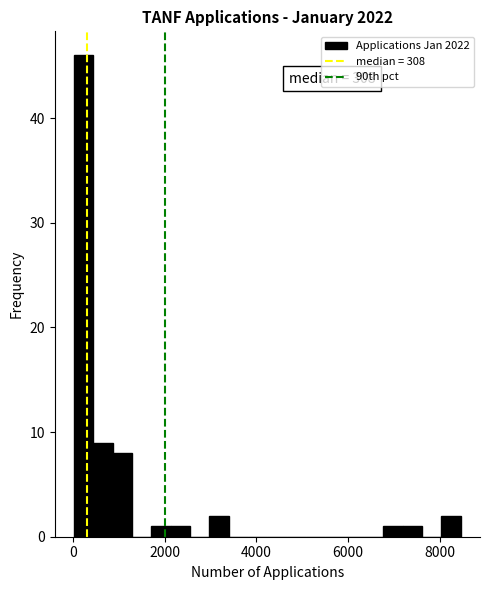

Around what value on the x-axis is the tallest bar? Give the approximate position of its centre, as read against the axis.

200